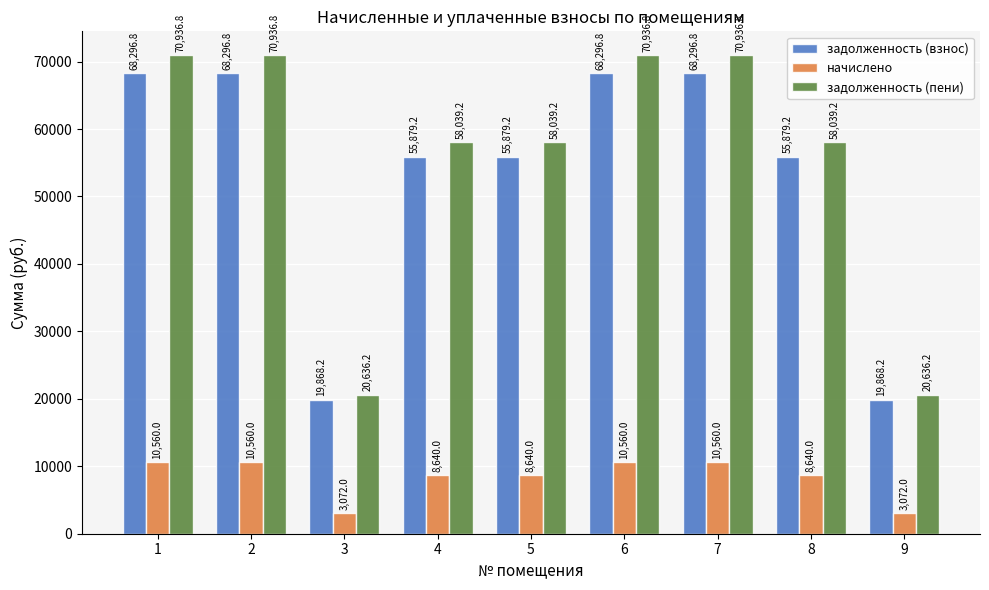

What is the total value across all series at 9?

43576.3